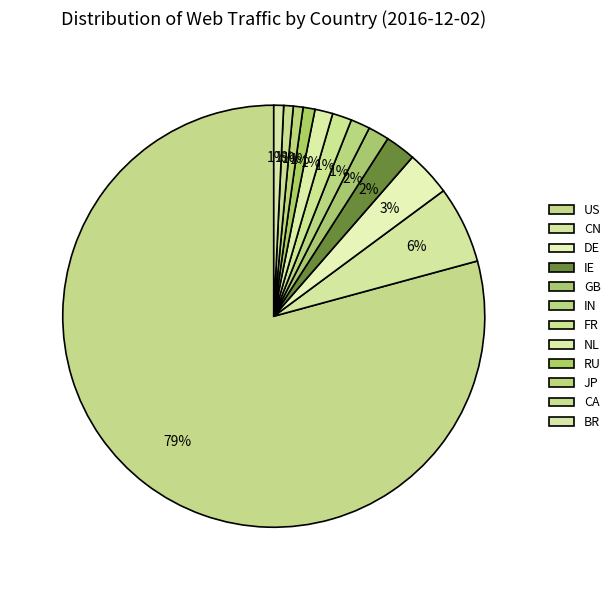

How many slices are in this pie chart?

12